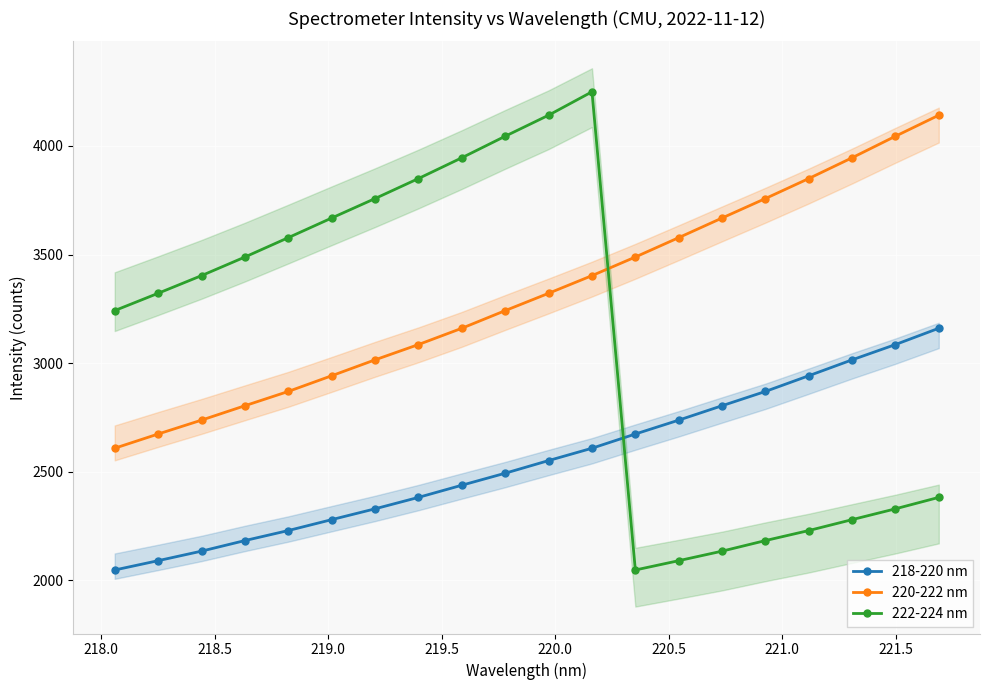

What is the value of the 222-224 nm point at the 19th from the left?

2328.6